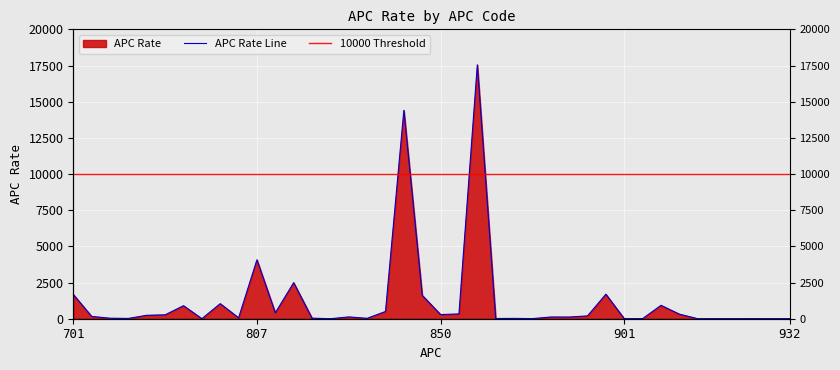

What is the difference between the second highest and second lowest values?

14404.0